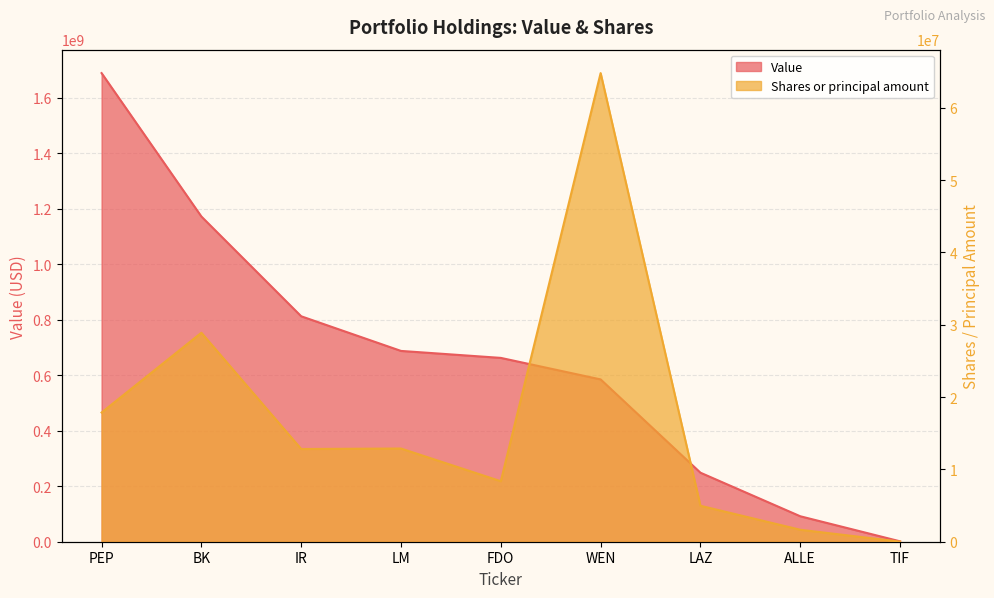

How many lines are shown in the chart?

2